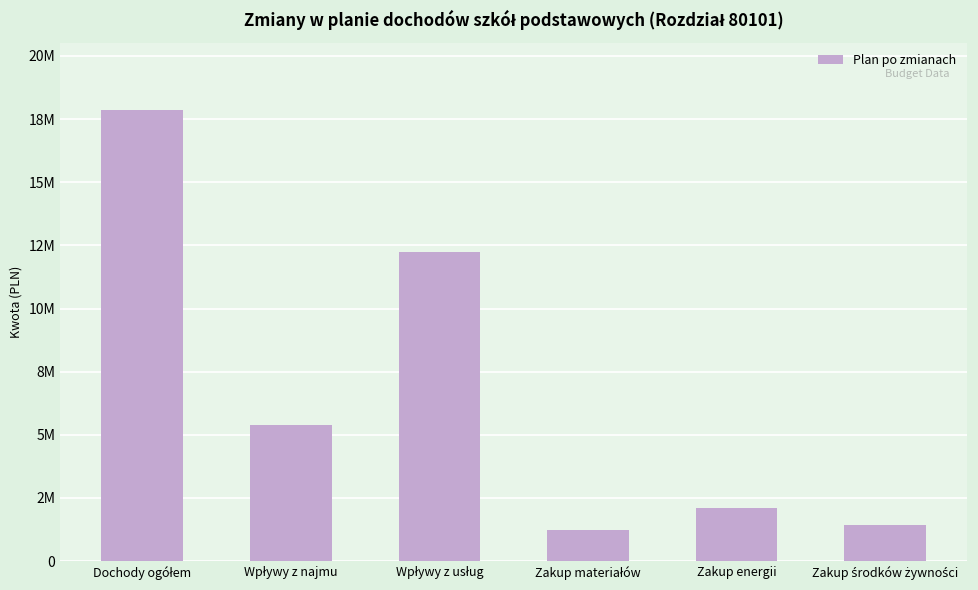

Approximately how many times larger is the value at Zakup energii compared to Wpływy z usług?

0.2